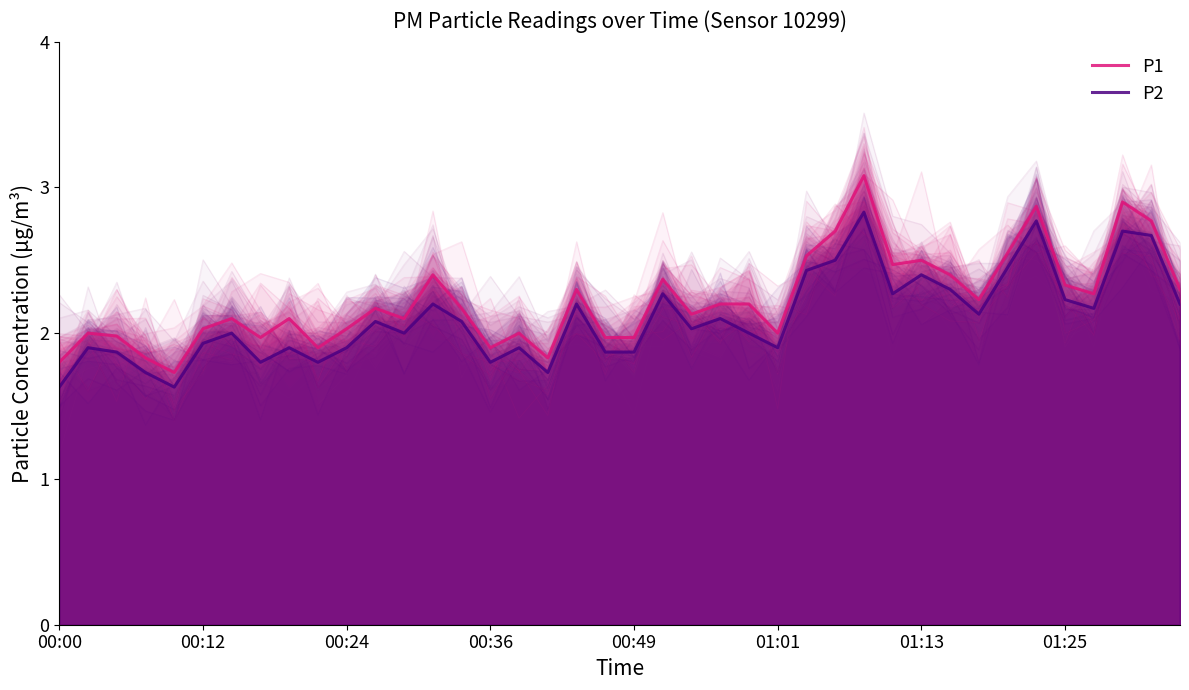

What value does the P2 series have at 27?

2.5